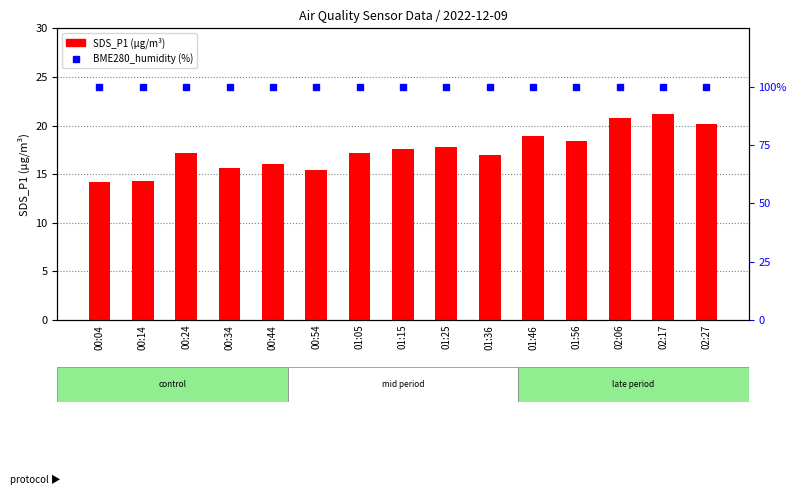

Does the chart contain stacked bars?

No